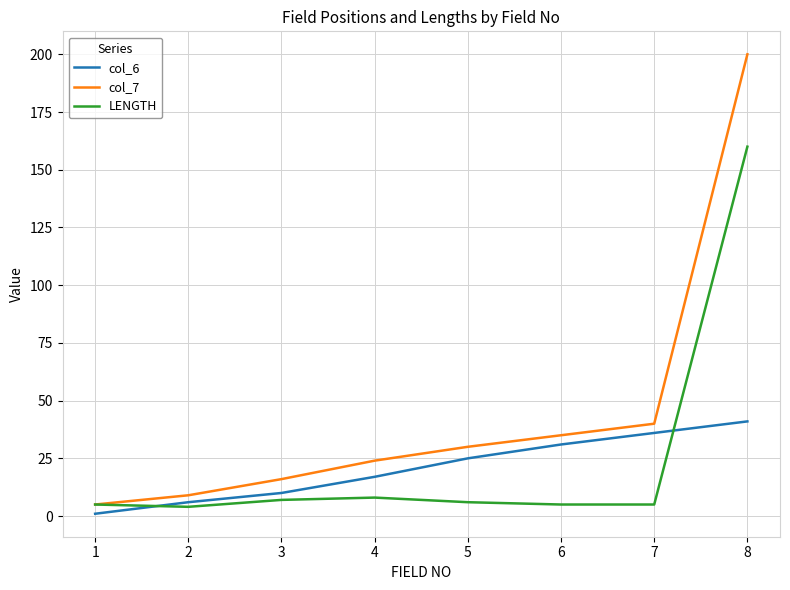

True or false: col_6 and col_7 cross at least once.

False